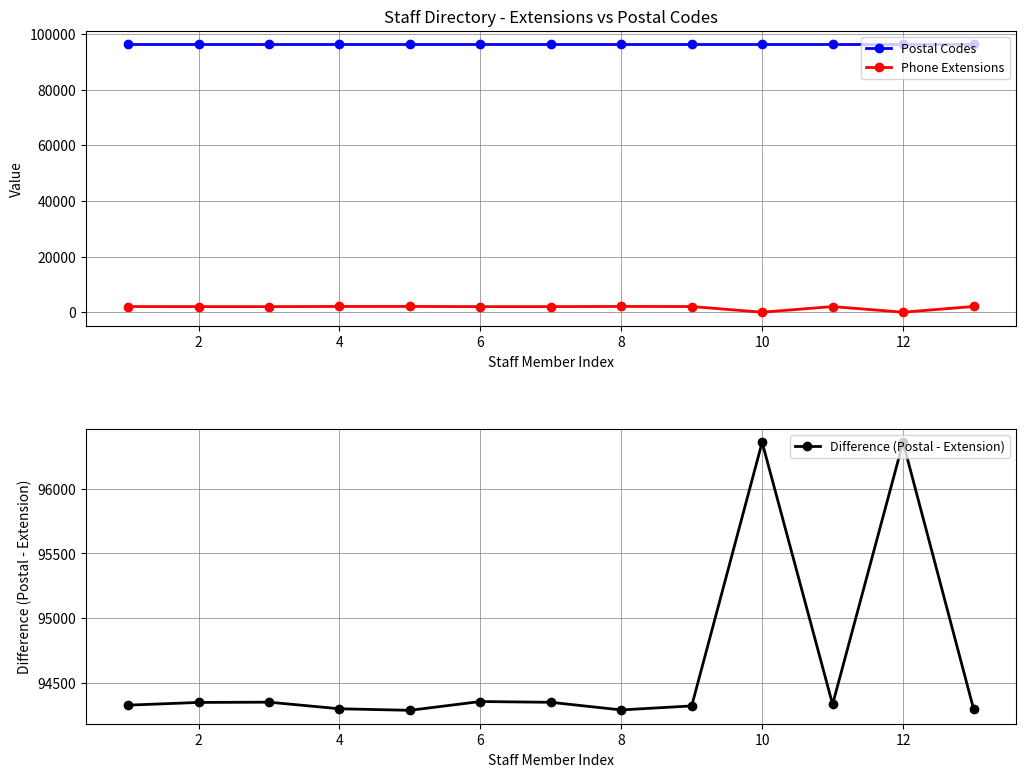

List the labels in order of Difference (Postal - Extension) value, smallest first.

8, 14, 6, 12, 8, 0, 10, 2, 12, 4, 10, 9, 11